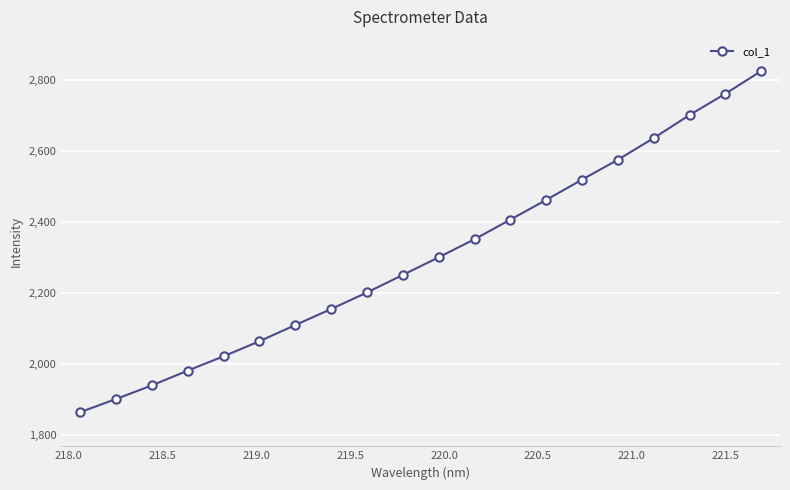

Does the chart have visible grid lines?

Yes